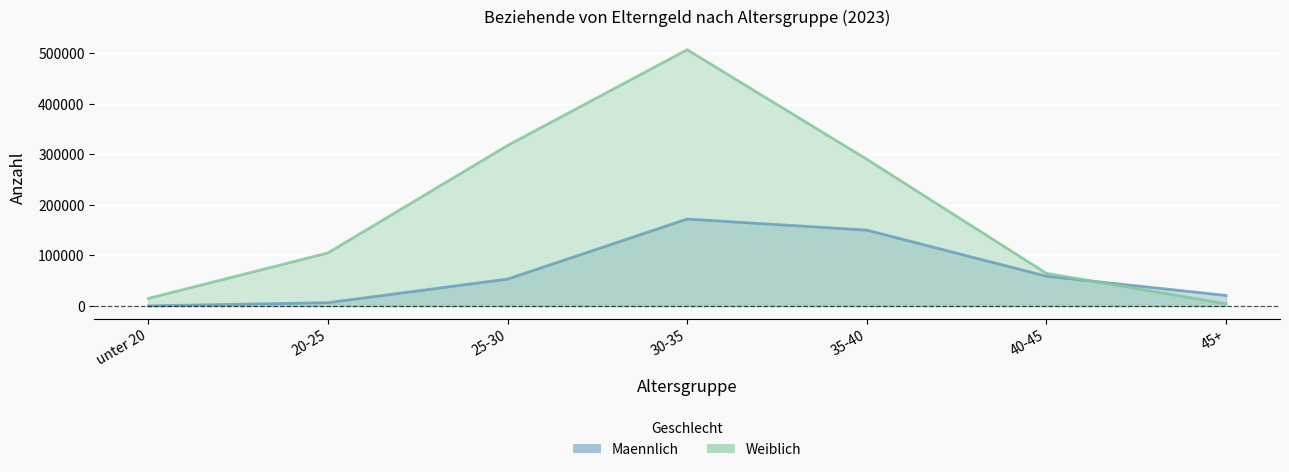

How many series are shown in this chart?

2